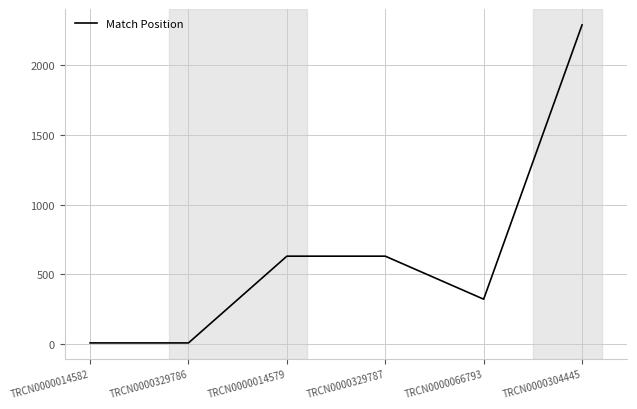

What is the sum of the values at TRCN0000329787 and TRCN0000329786?

635